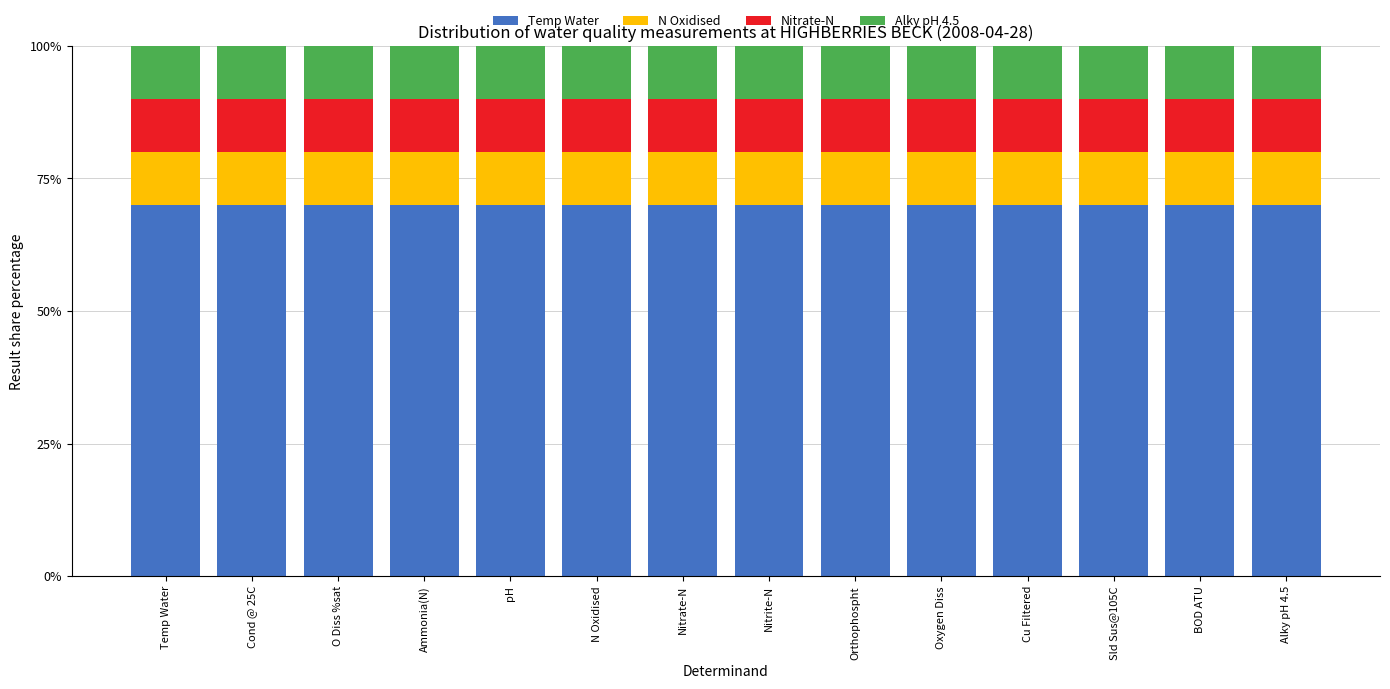

Is it true that Temp Water equals 120.6 at Nitrite-N?

False